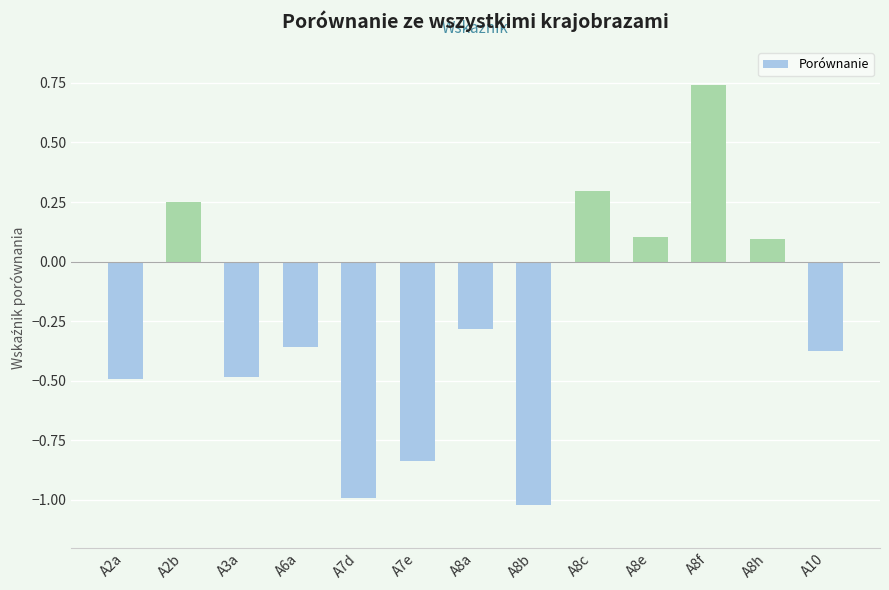

What position from the left is A8h?

12